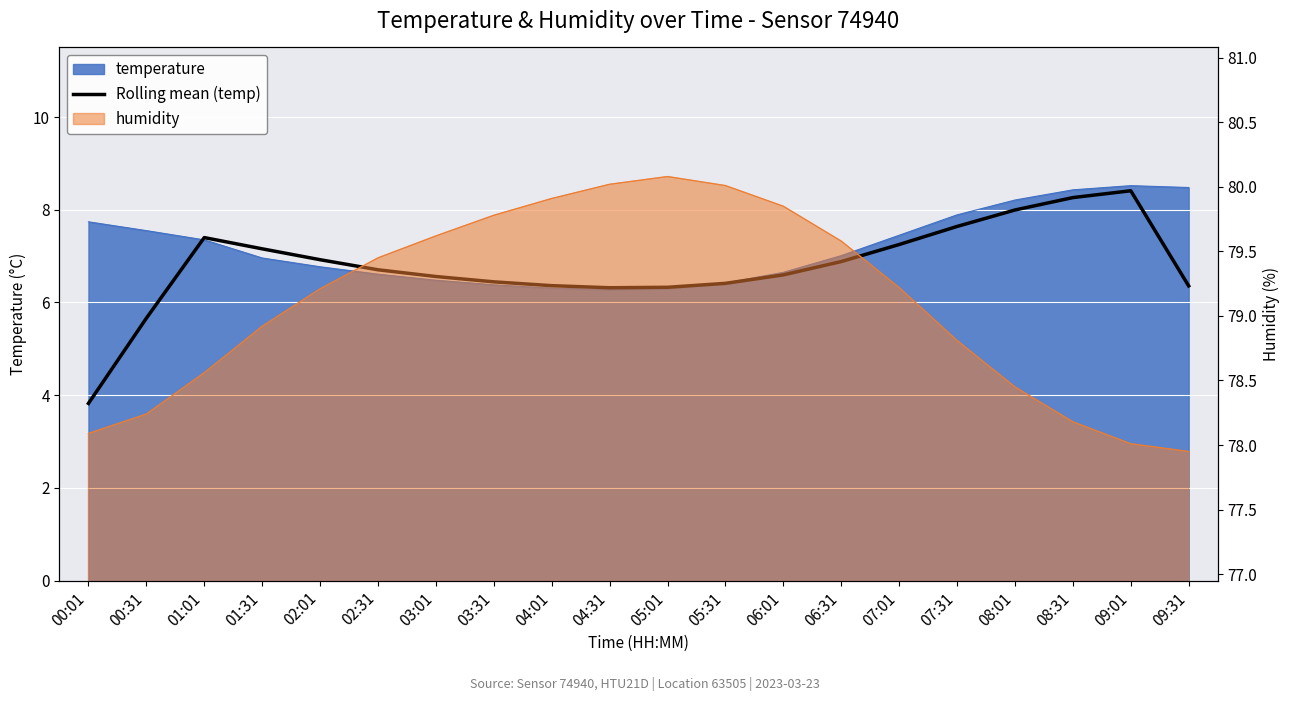

Does the chart display data point markers on the line(s)?

No